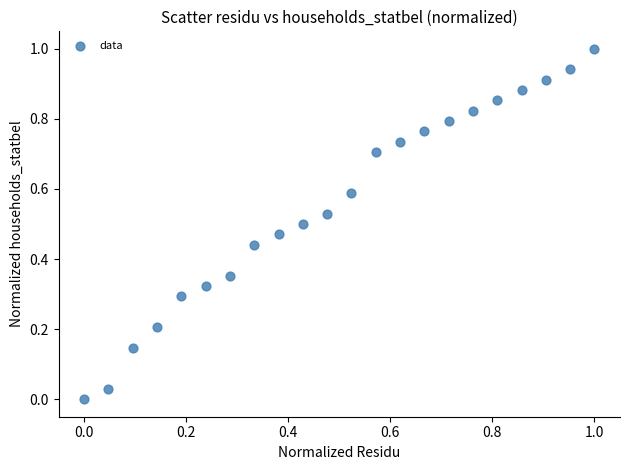

What is the range of Y values (max minus min)?

1.0